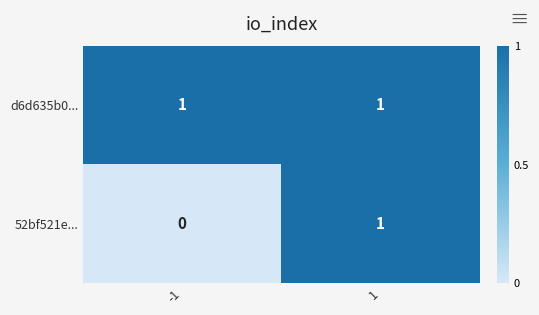

Between -1 and 1, which series saw the biggest shift?

52bf521e...